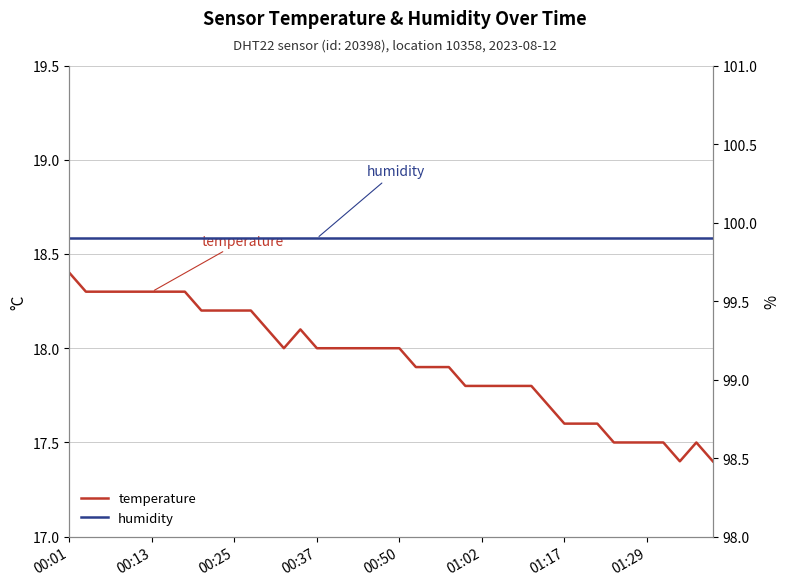

The value of humidity at 34 is 176.5. True or false?

False